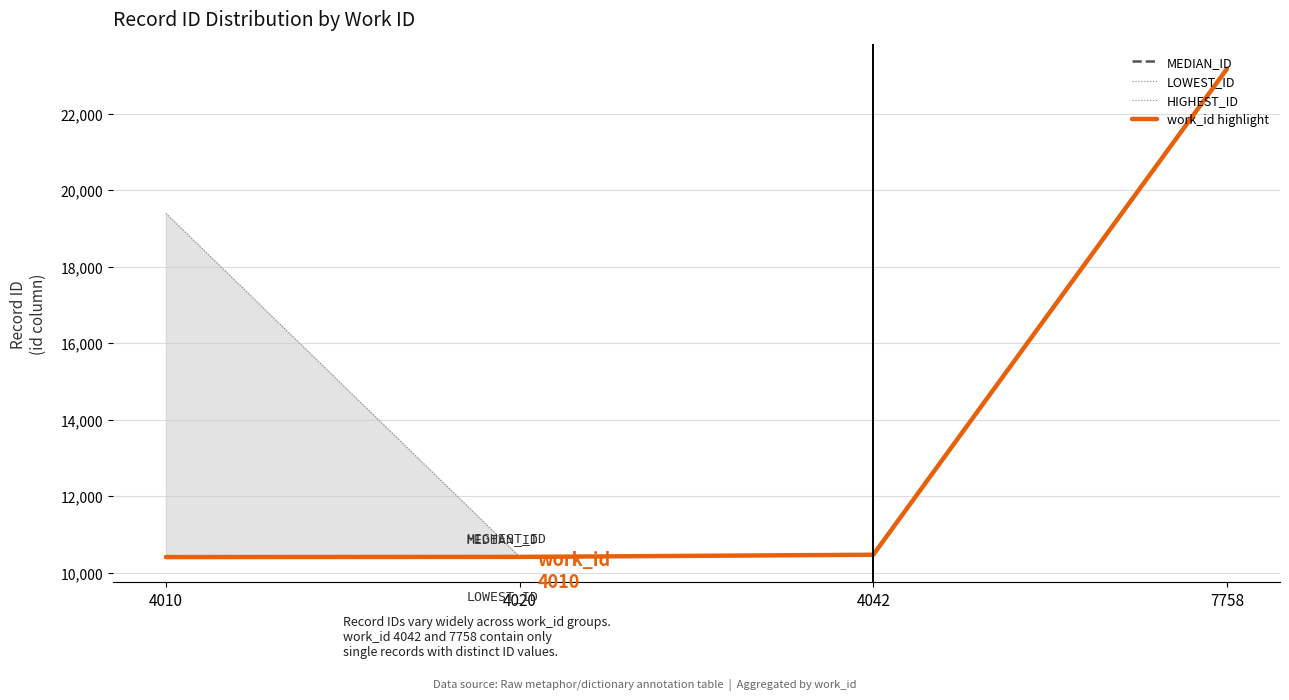

List the labels in order of work_id highlight value, smallest first.

4010, 4020, 4042, 7758